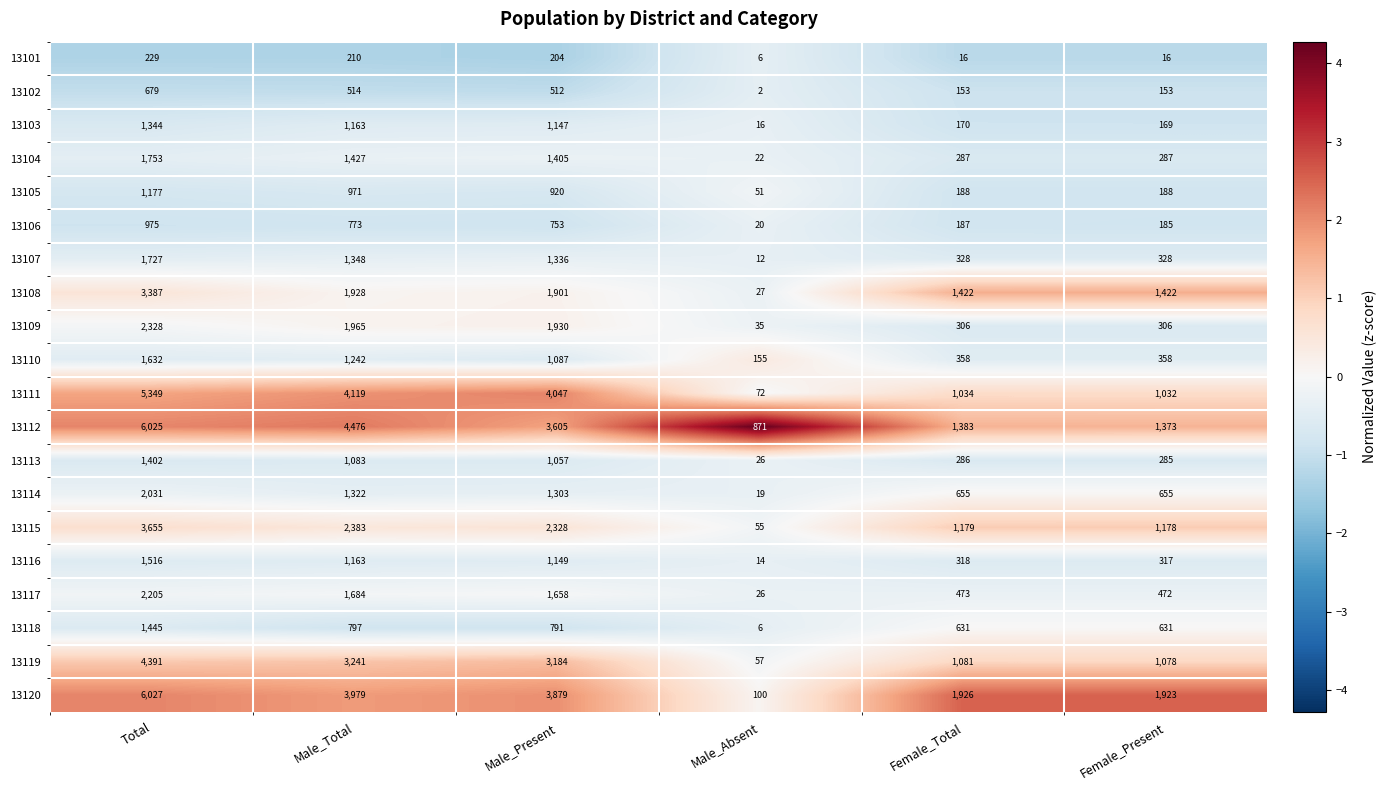

What is the greatest value displayed?

6027